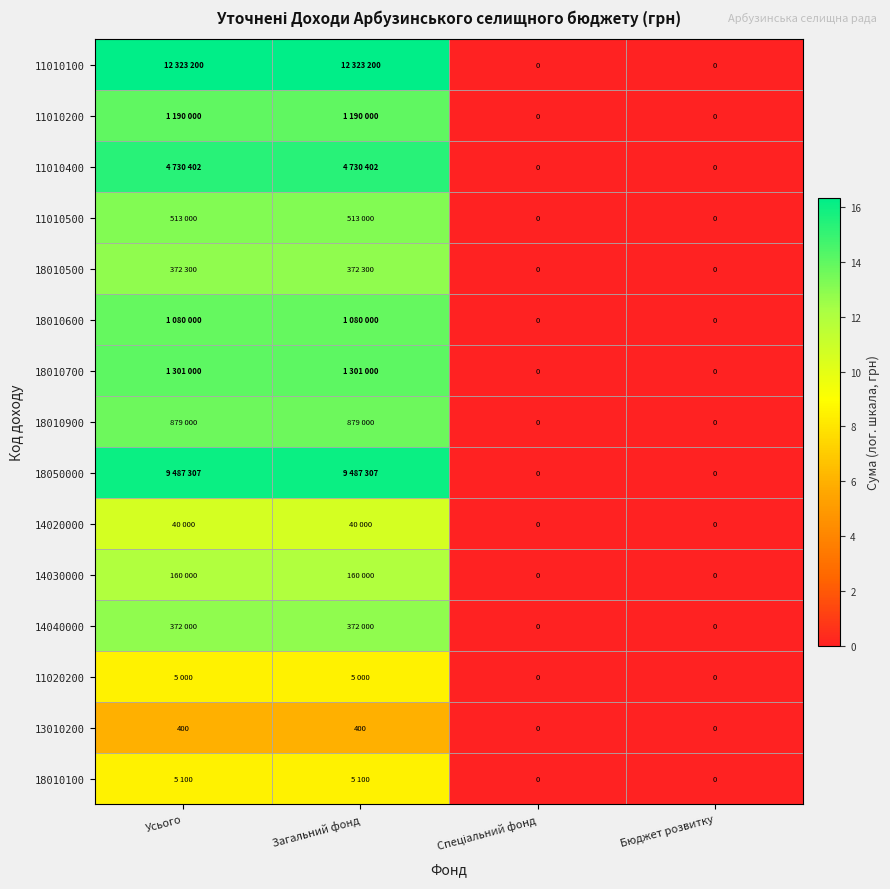

At which category is the sum across all series the highest?

Усього